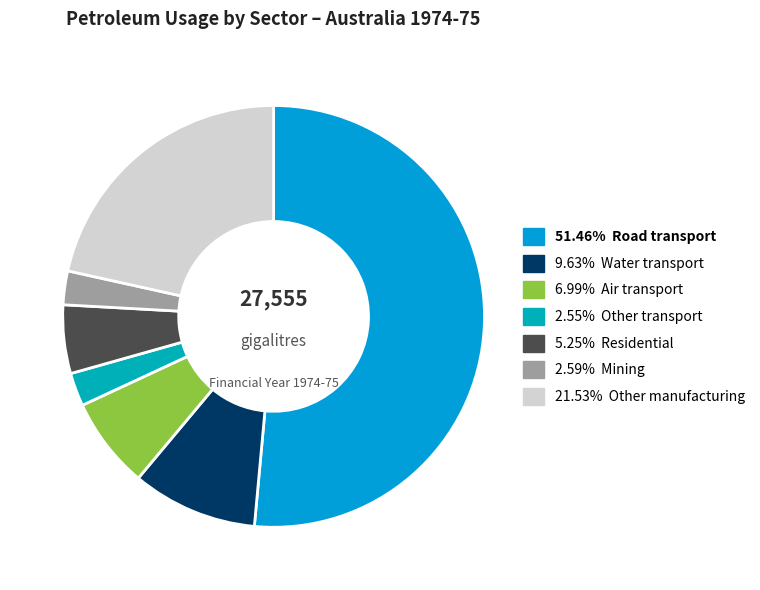

Does any single category account for the majority?

Yes